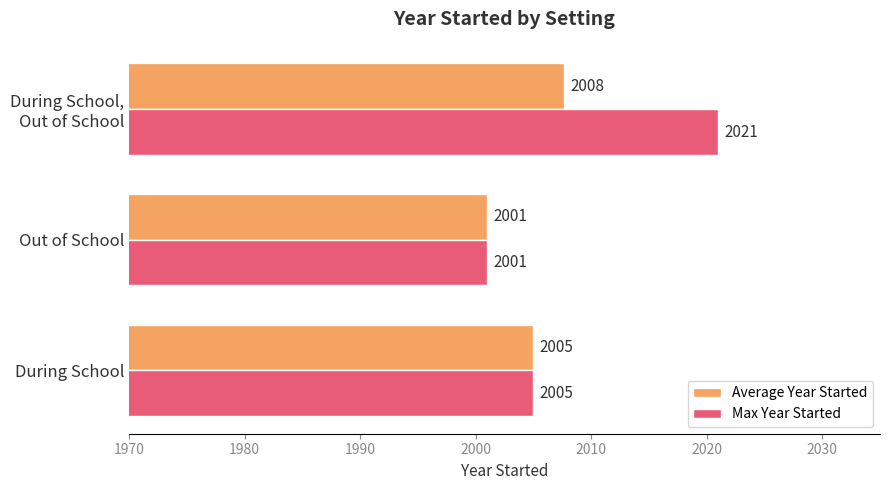

Which series has the widest spread of values?

Max Year Started